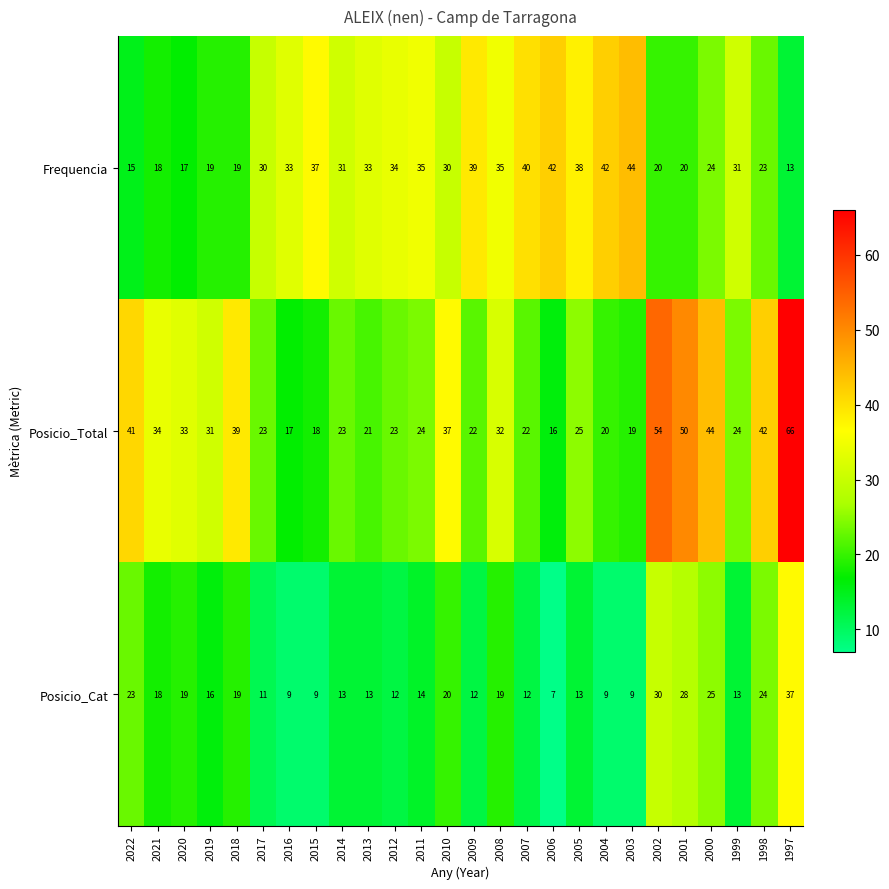

At which category is the sum across all series the highest?

1997